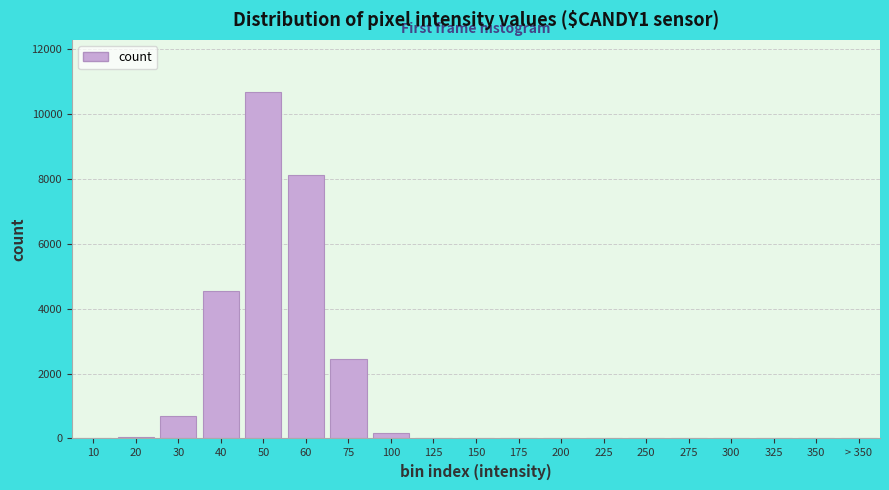

What is the change in value from 40 to 350?

-4545